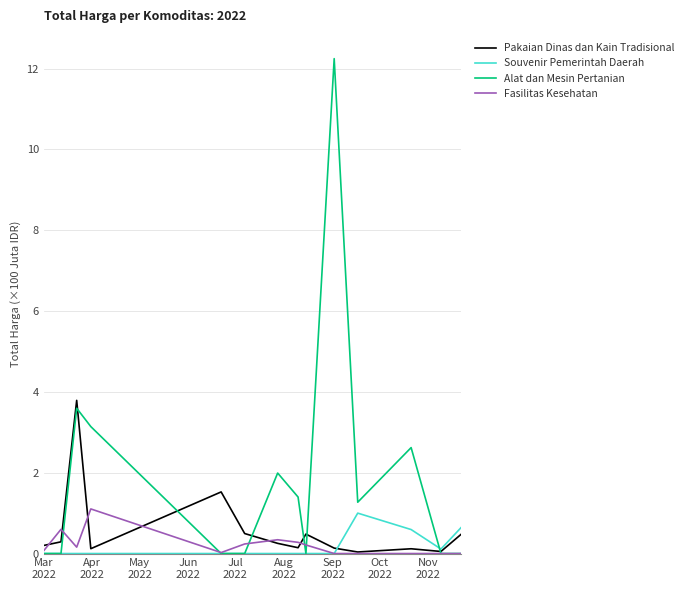

Which series has the widest spread of values?

Alat dan Mesin Pertanian